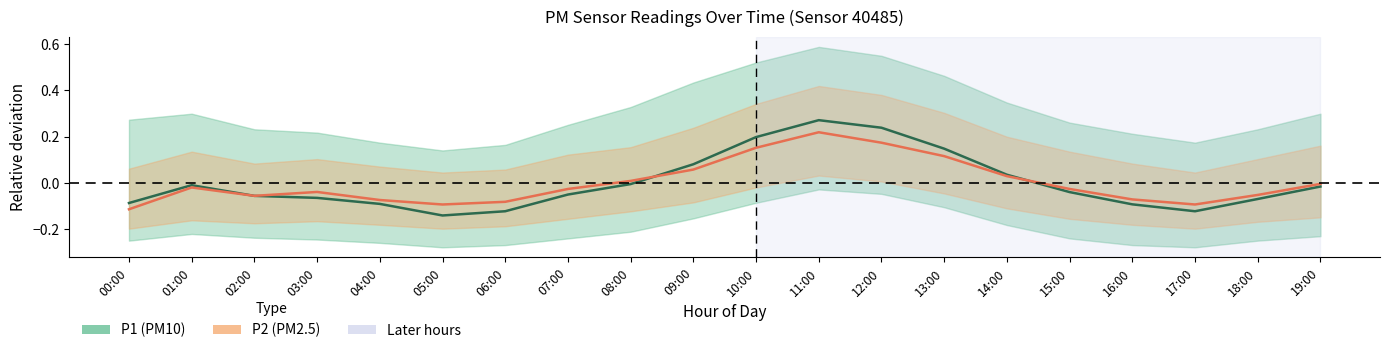

What position from the left is 02:00?

3